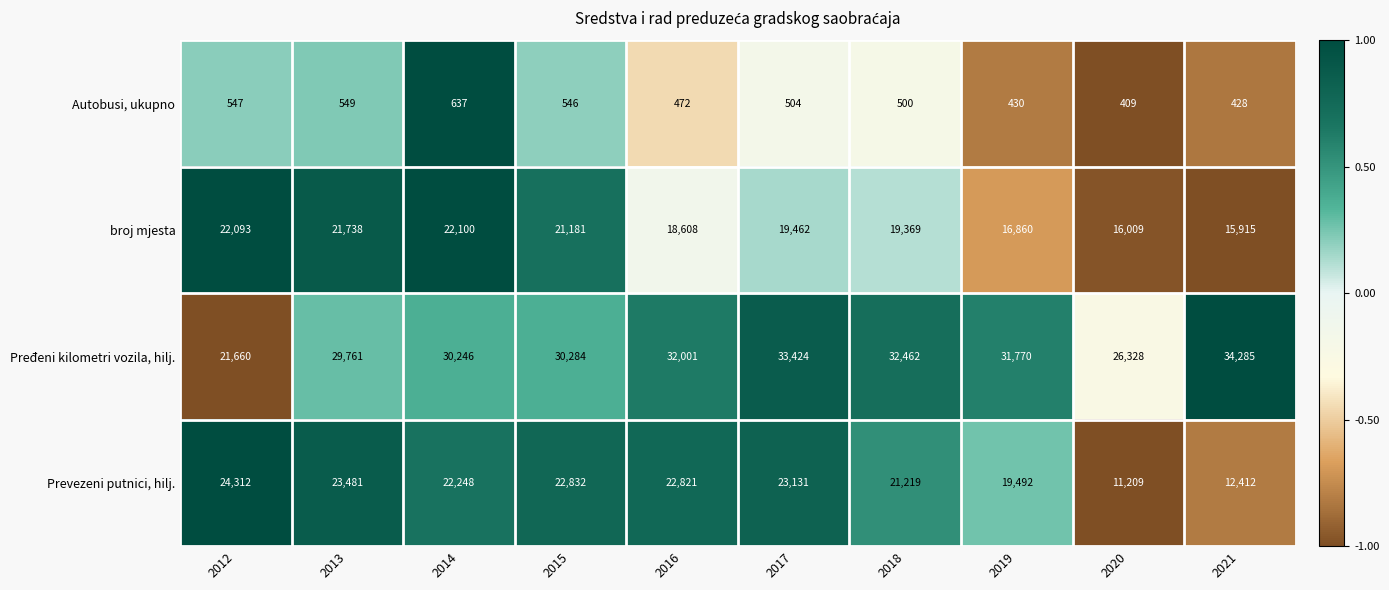

Between 2017 and 2018, which series saw the biggest shift?

Prevezeni putnici, hilj.